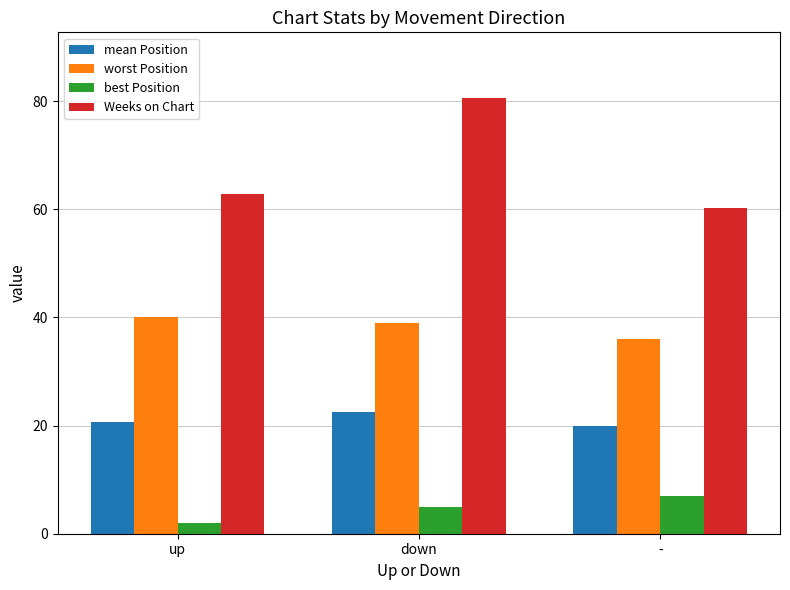

The value of mean Position at - is 20.0. True or false?

True